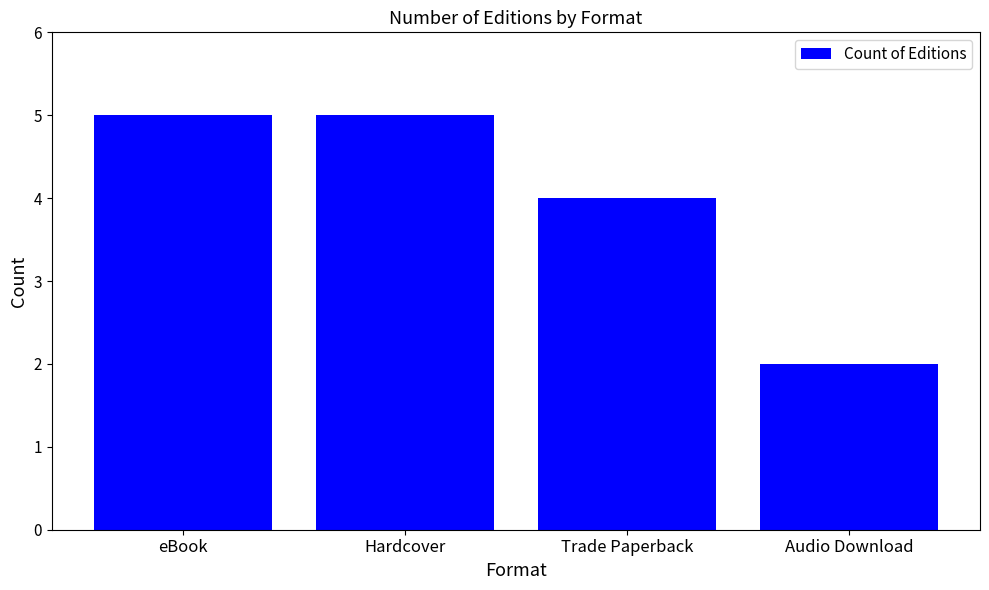

Which category has the lowest value across all series?

Audio Download